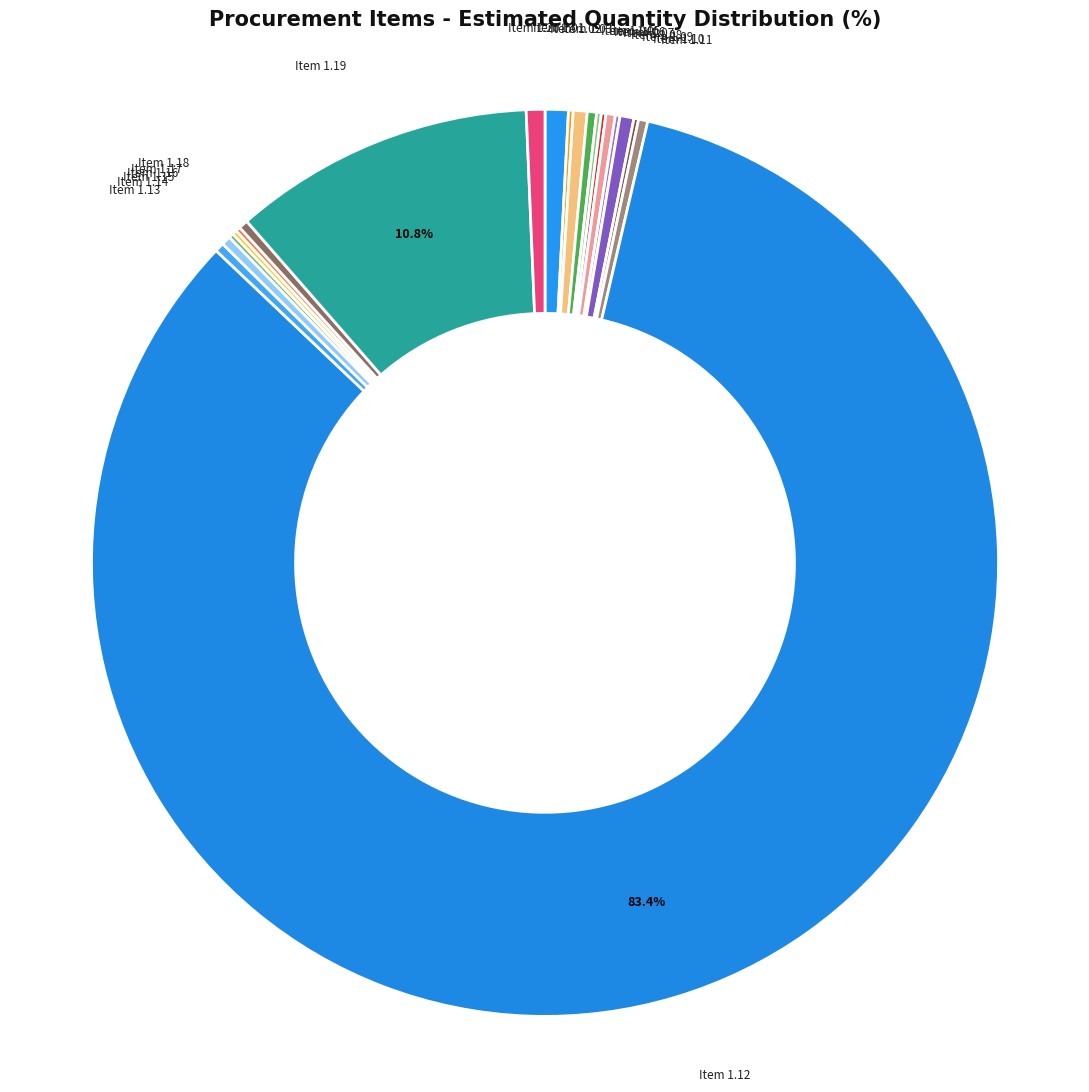

What is the largest slice in the pie chart?

Item 1.12